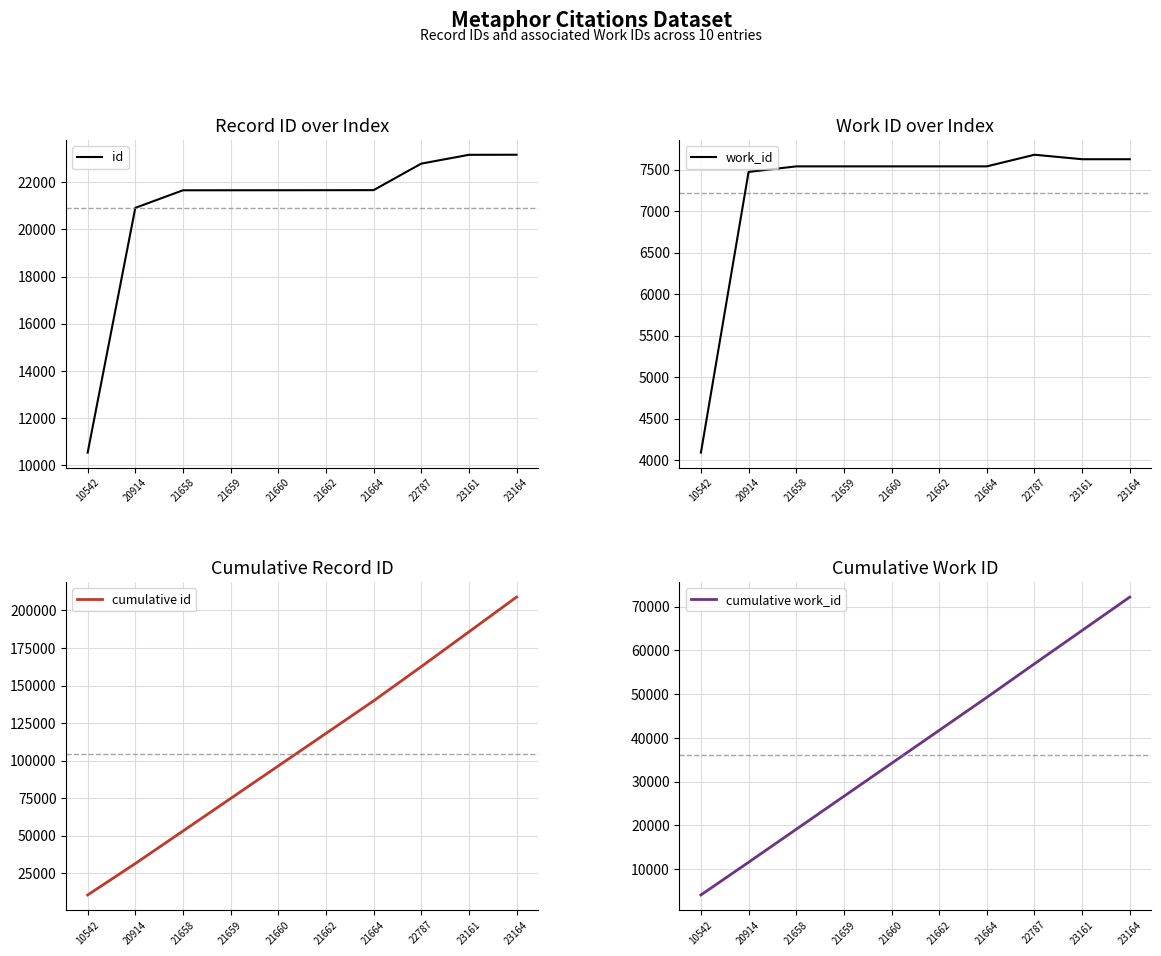

Is it true that id equals 6680 at 20914?

False